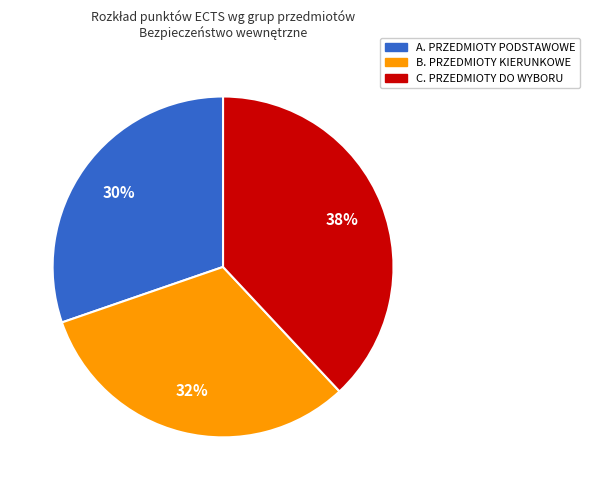

To the nearest percent, what percentage of the pie is C. PRZEDMIOTY DO WYBORU?

38%